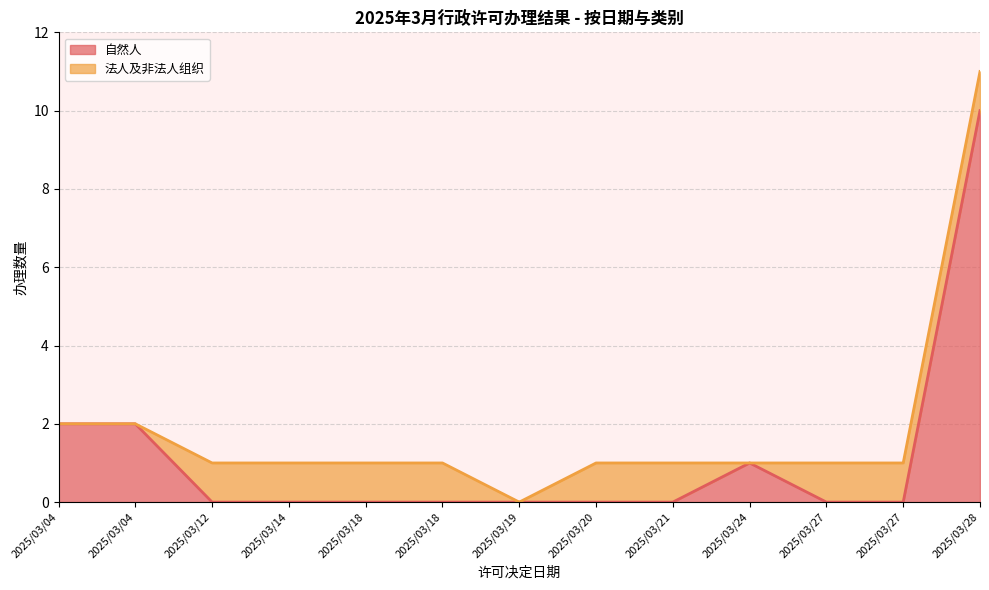

Reading left to right, extract all data points from this chart.

2025/03/04=2	2025/03/04=2	2025/03/12=0	2025/03/14=0	2025/03/18=0	2025/03/18=0	2025/03/19=0	2025/03/20=0	2025/03/21=0	2025/03/24=1	2025/03/27=0	2025/03/27=0	2025/03/28=10